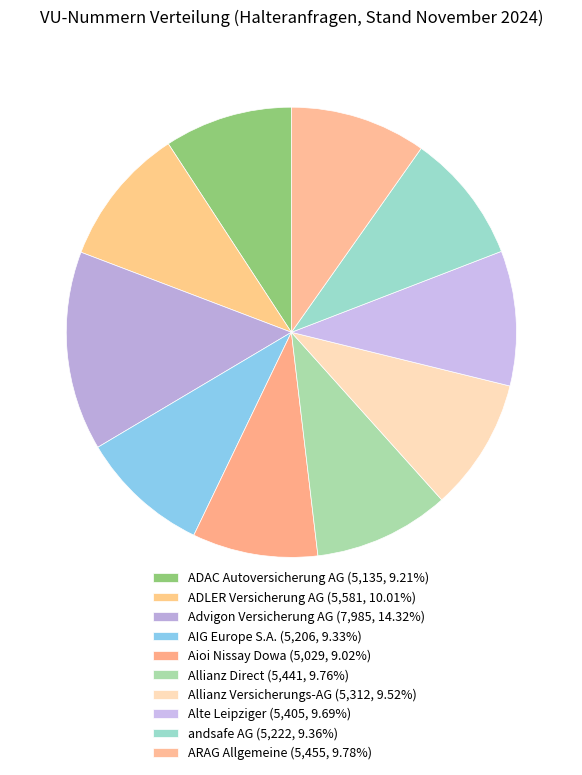

Is ADLER Versicherung AG the majority of the pie?

No